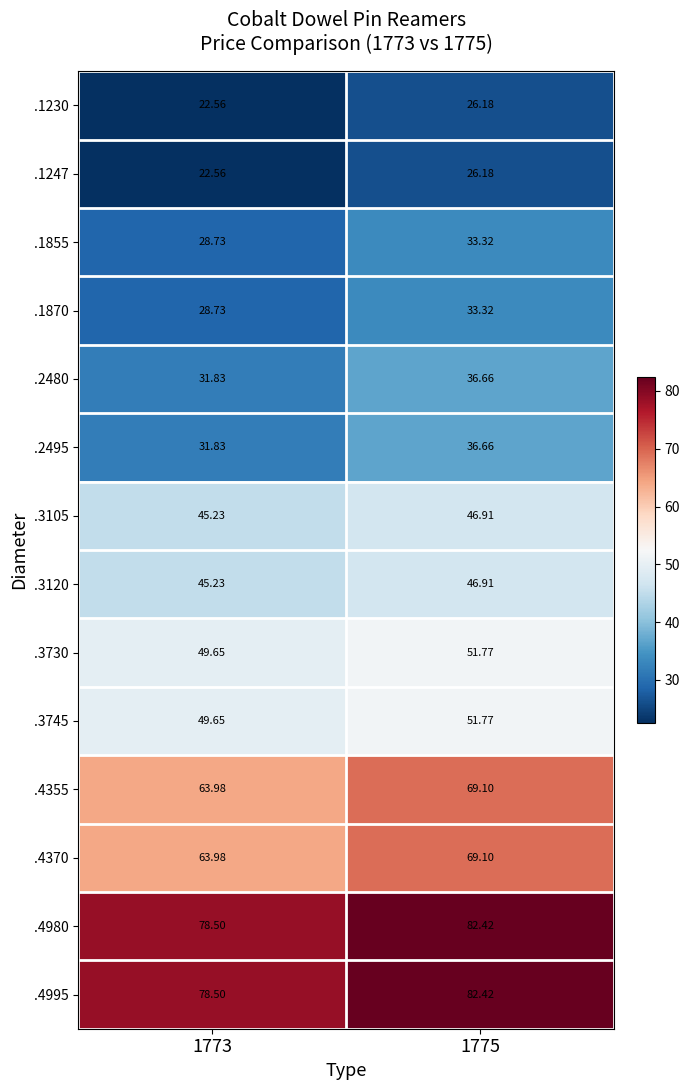

Is the value of .1855 at 1775 greater than the value of .1870 at 1773?

Yes